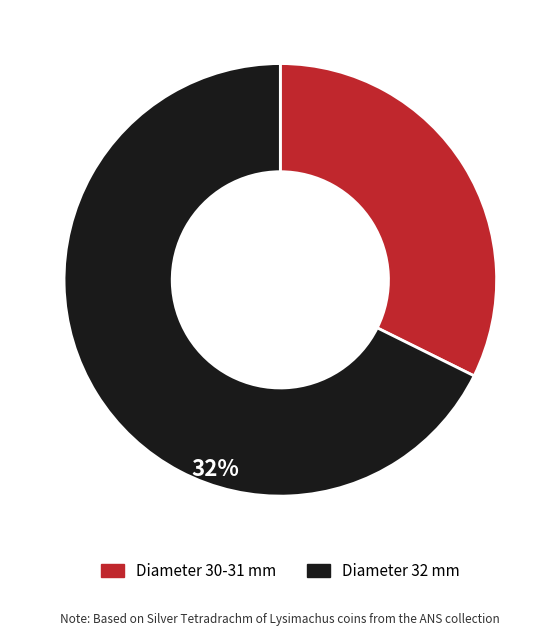

Is there a majority slice in this chart?

Yes